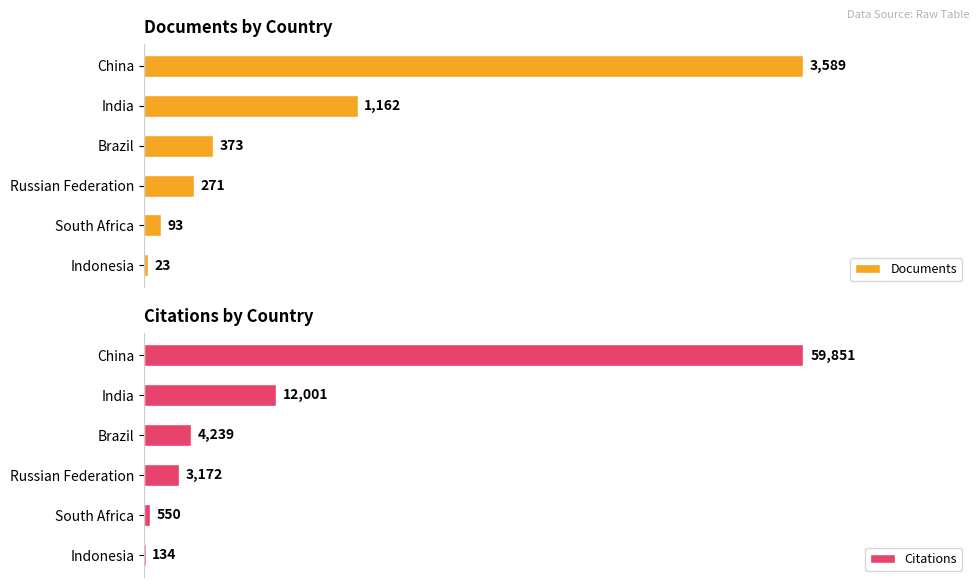

Where is Documents nearest to the value 1806?

India